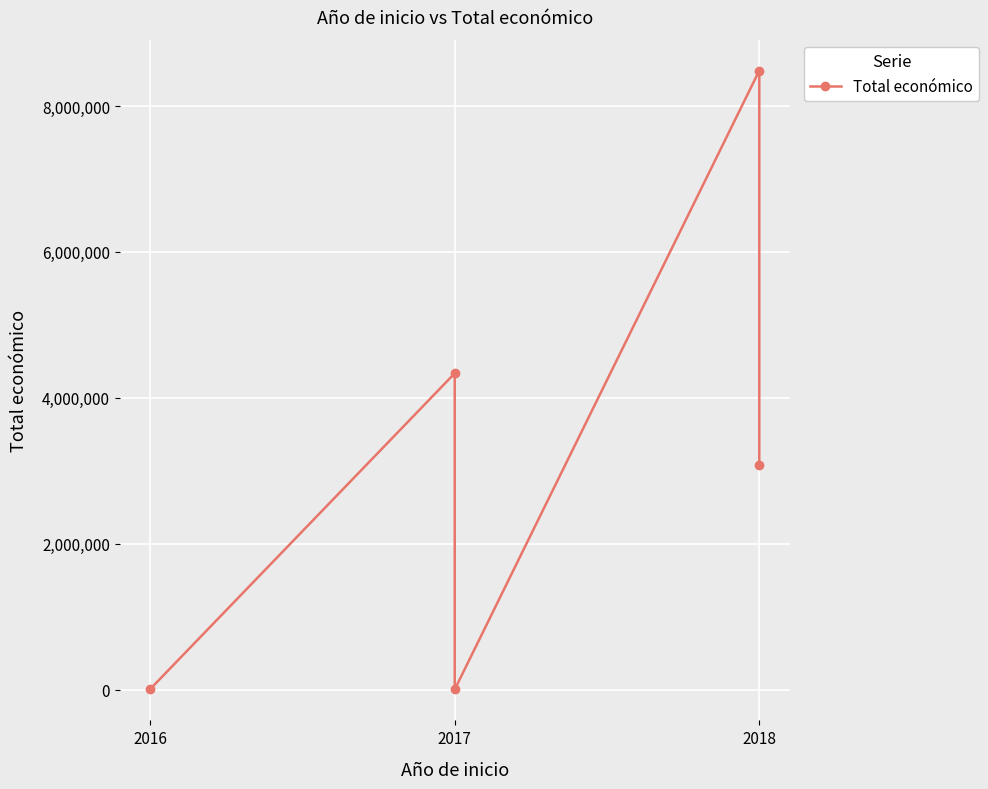

What is the smallest value displayed?

5000